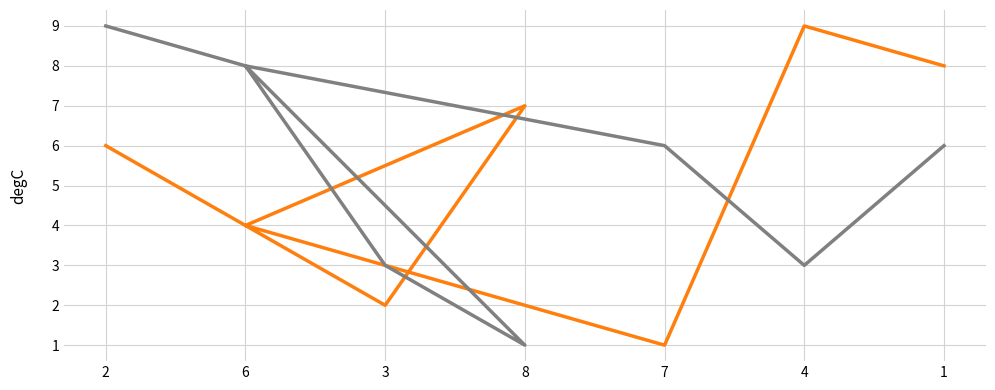

The value of col_2 at 3 is 2. True or false?

True